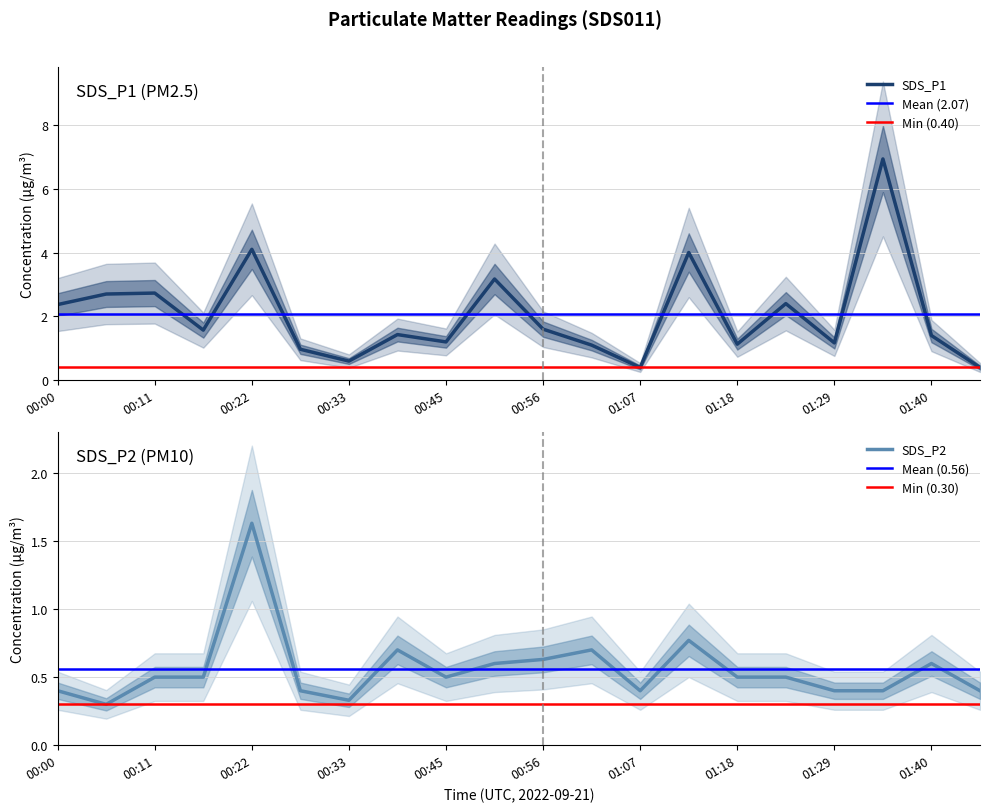

What are all the series names shown in the legend?

SDS_P1, SDS_P2